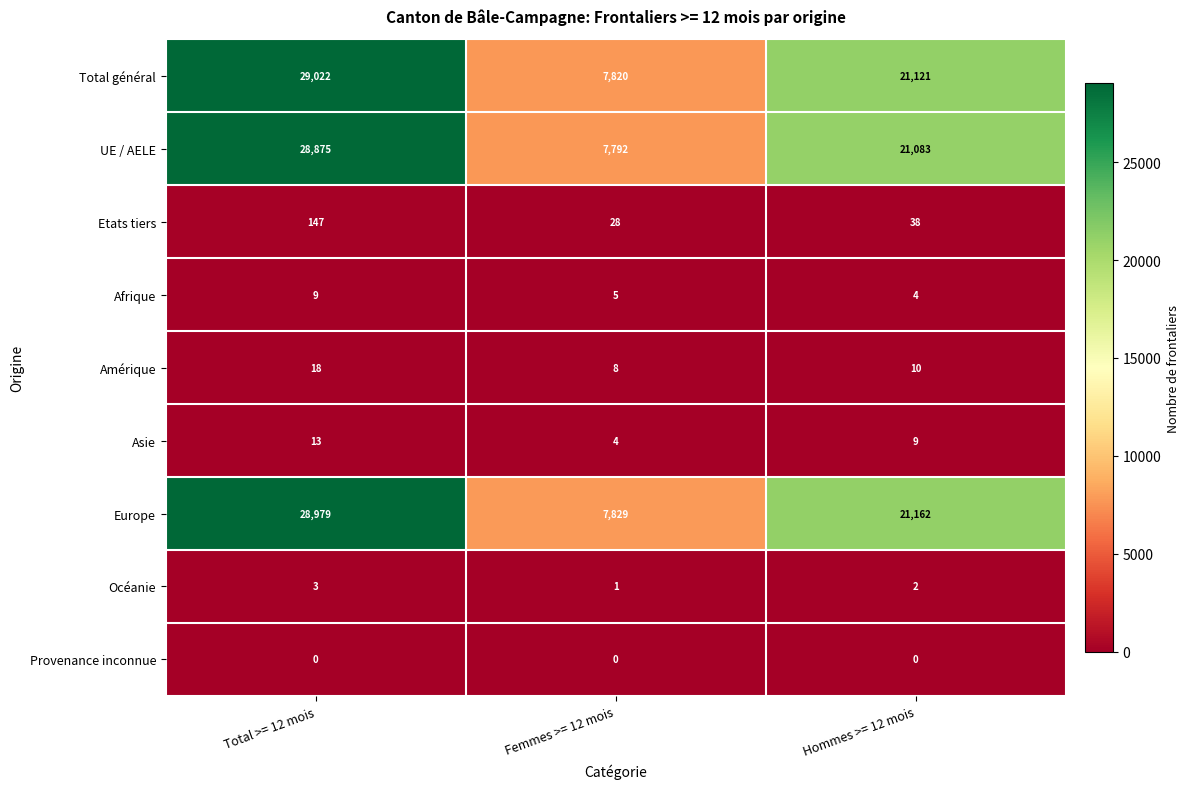

Reading left to right, transcribe all the data shown in this chart.

Total général: 29022	7820	21121
UE / AELE: 28875	7792	21083
Etats tiers: 147	28	38
Afrique: 9	5	4
Amérique: 18	8	10
Asie: 13	4	9
Europe: 28979	7829	21162
Océanie: 3	1	2
Provenance inconnue: 0	0	0